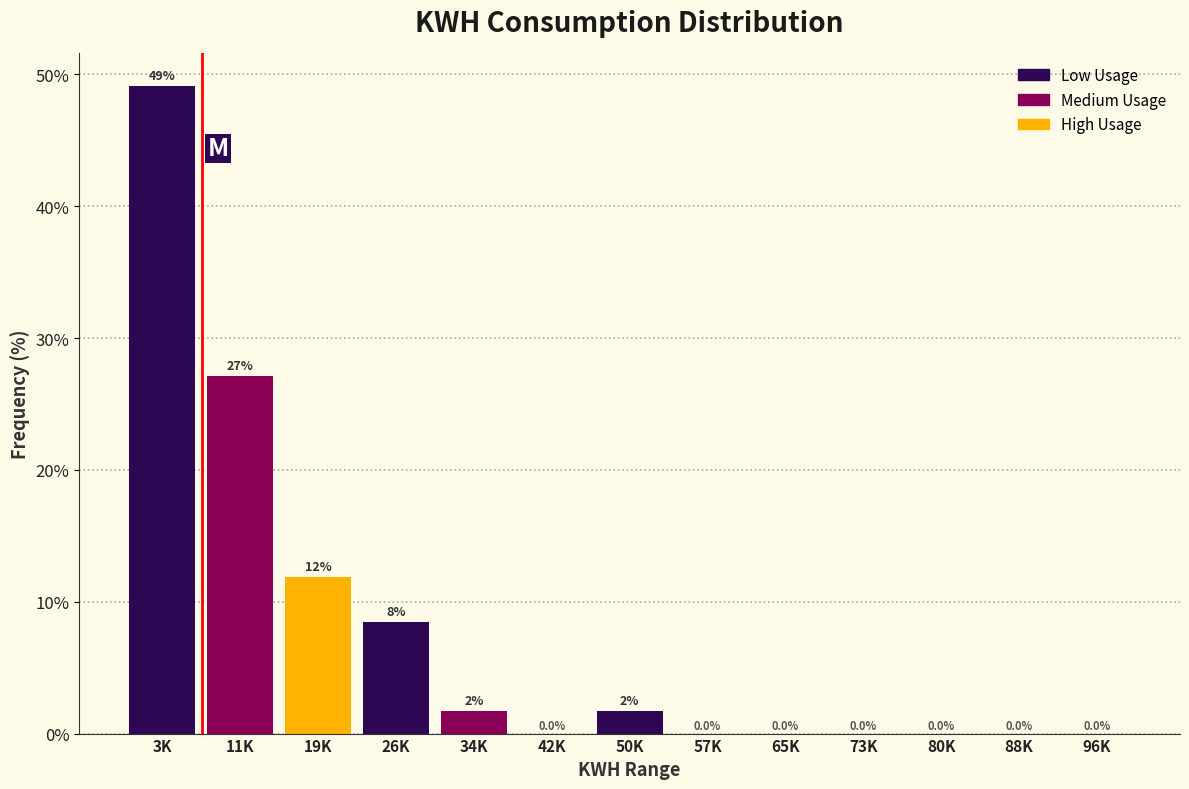

Reading left to right, extract all data points from this chart.

3K=49.2	11K=27.1	19K=11.9	26K=8.5	34K=1.7	42K=0.0	50K=1.7	57K=0.0	65K=0.0	73K=0.0	80K=0.0	88K=0.0	96K=0.0